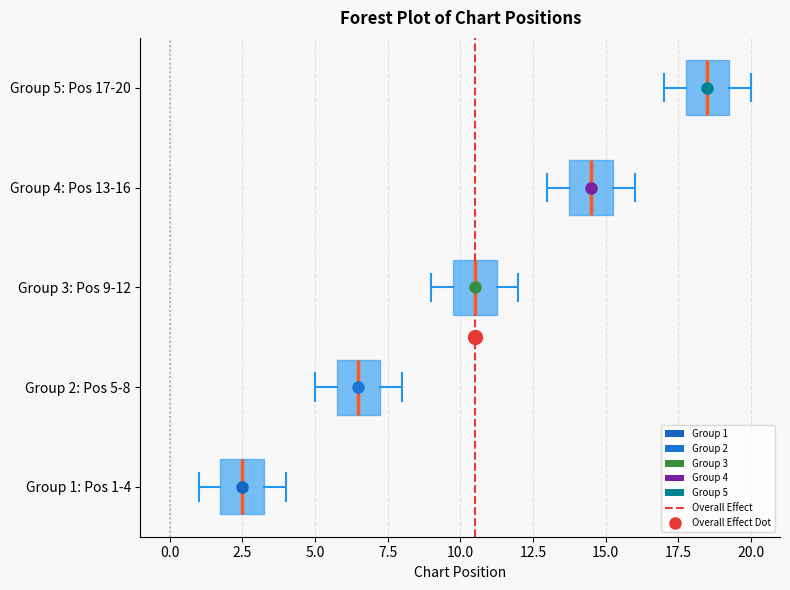

Where is the right edge of the box for Group 2: Pos 5-8 on the x-axis? The values are not printed on the chart, so give them approximately, as read against the axis.

7.5